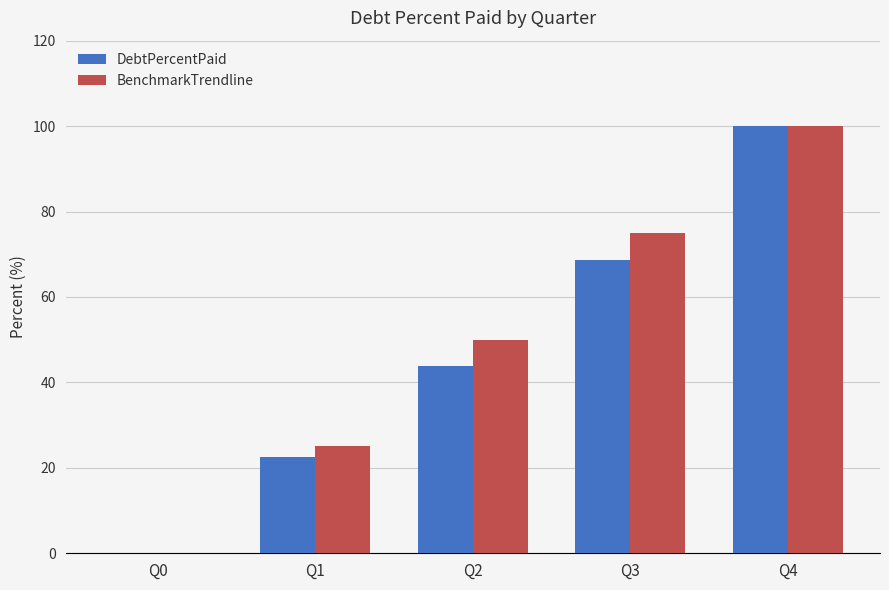

Does the chart contain stacked bars?

No